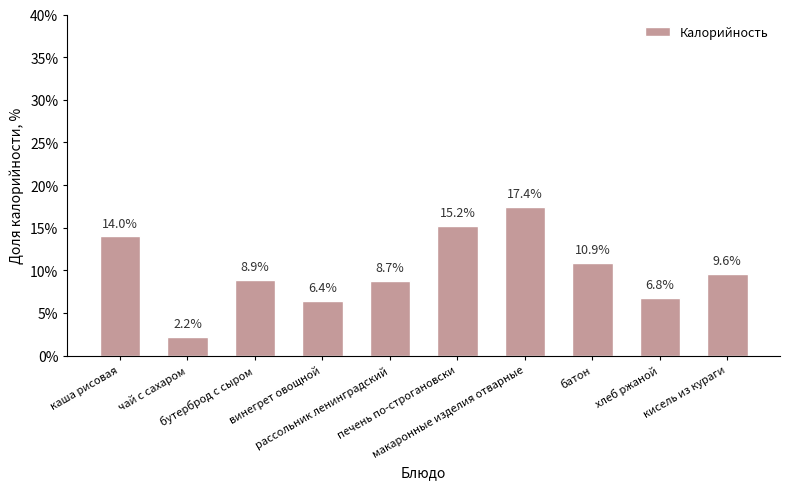

What is the sum of all values?

100.0